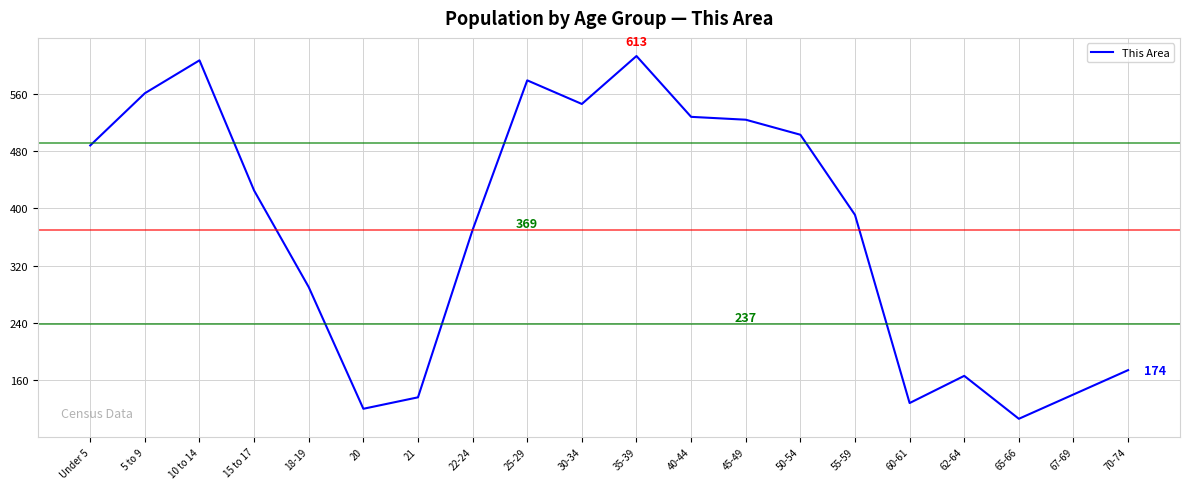

What is the difference between the maximum and minimum values?

507